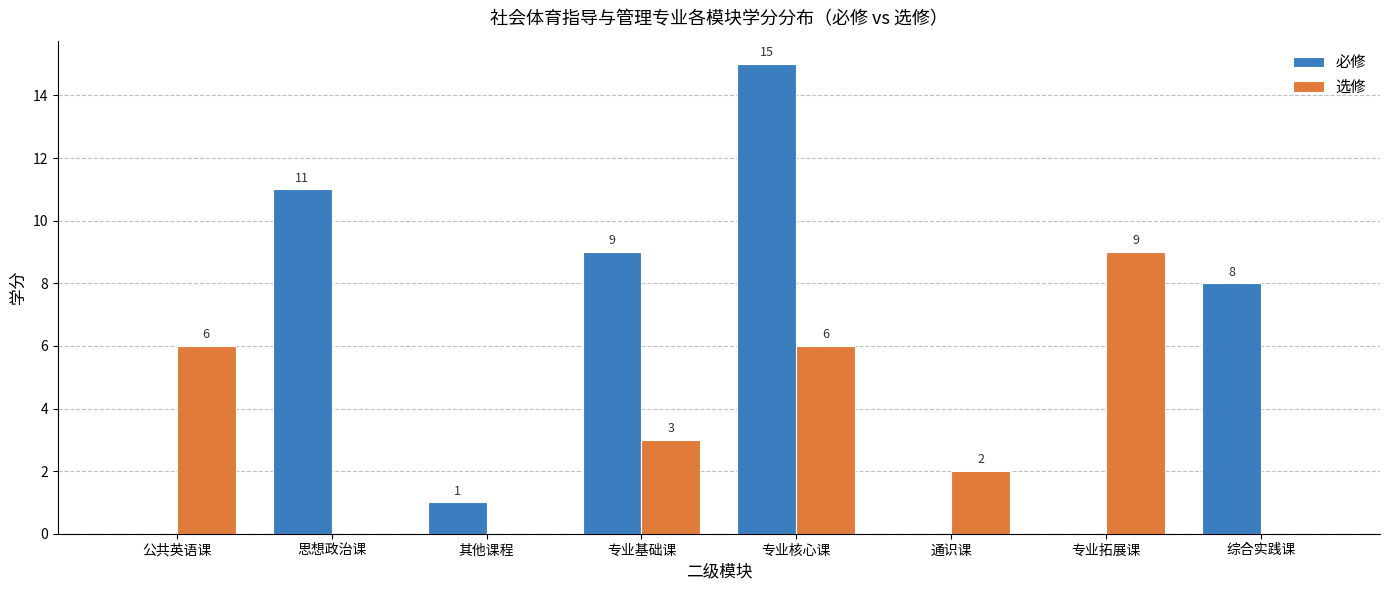

Which series has the largest total across all categories?

必修